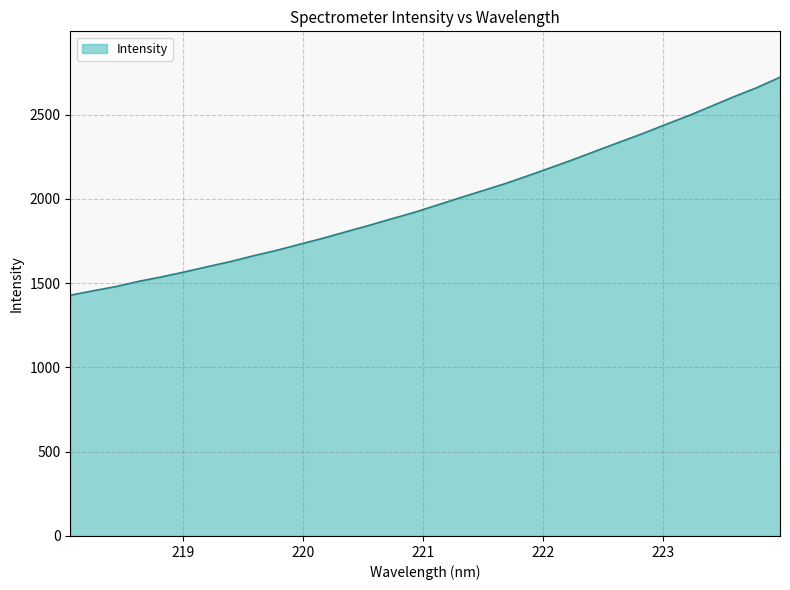

True or false: there are more than 1 points higher than both neighbors.

False